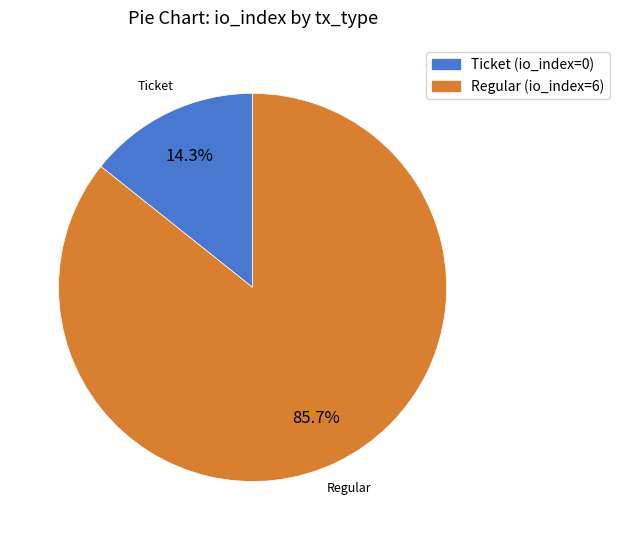

To the nearest percent, what is the difference between the Ticket (io_index=0) and Regular (io_index=6) slice percentages?

71%